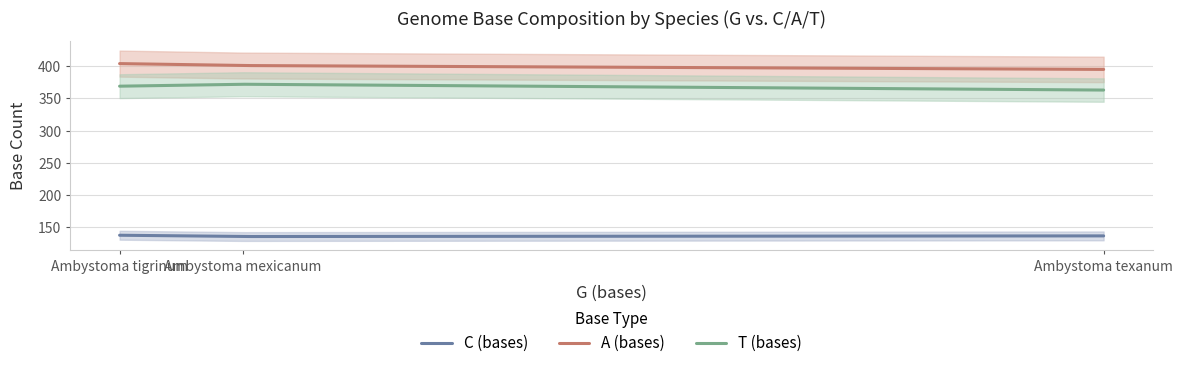

What is the difference between the maximum and minimum values in the C (bases) series?

2.0